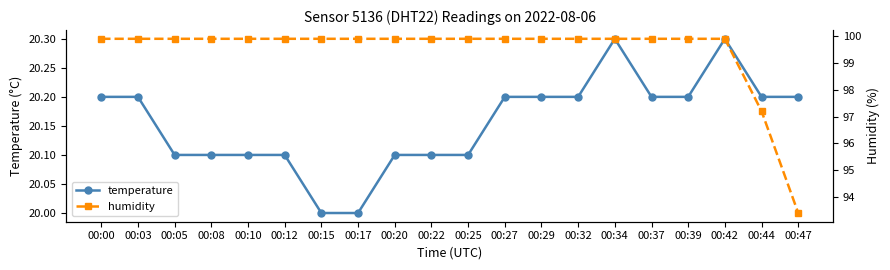

Reading left to right, extract all data points from this chart.

temperature: 00:00=20.2	00:03=20.2	00:05=20.1	00:08=20.1	00:10=20.1	00:12=20.1	00:15=20.0	00:17=20.0	00:20=20.1	00:22=20.1	00:25=20.1	00:27=20.2	00:29=20.2	00:32=20.2	00:34=20.3	00:37=20.2	00:39=20.2	00:42=20.3	00:44=20.2	00:47=20.2
humidity: 00:00=99.9	00:03=99.9	00:05=99.9	00:08=99.9	00:10=99.9	00:12=99.9	00:15=99.9	00:17=99.9	00:20=99.9	00:22=99.9	00:25=99.9	00:27=99.9	00:29=99.9	00:32=99.9	00:34=99.9	00:37=99.9	00:39=99.9	00:42=99.9	00:44=97.2	00:47=93.4